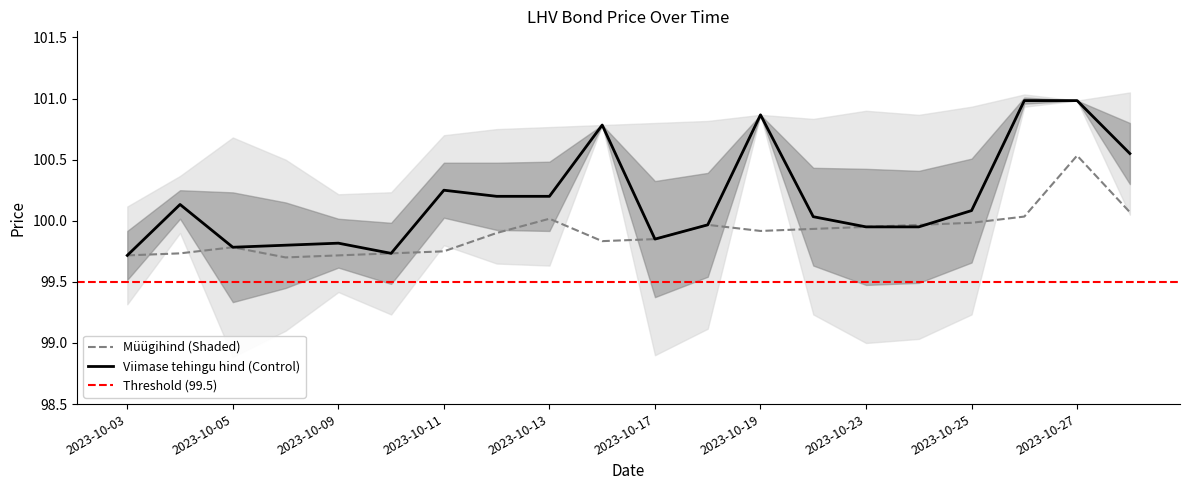

Which category has the lowest value across all series?

2023-10-06